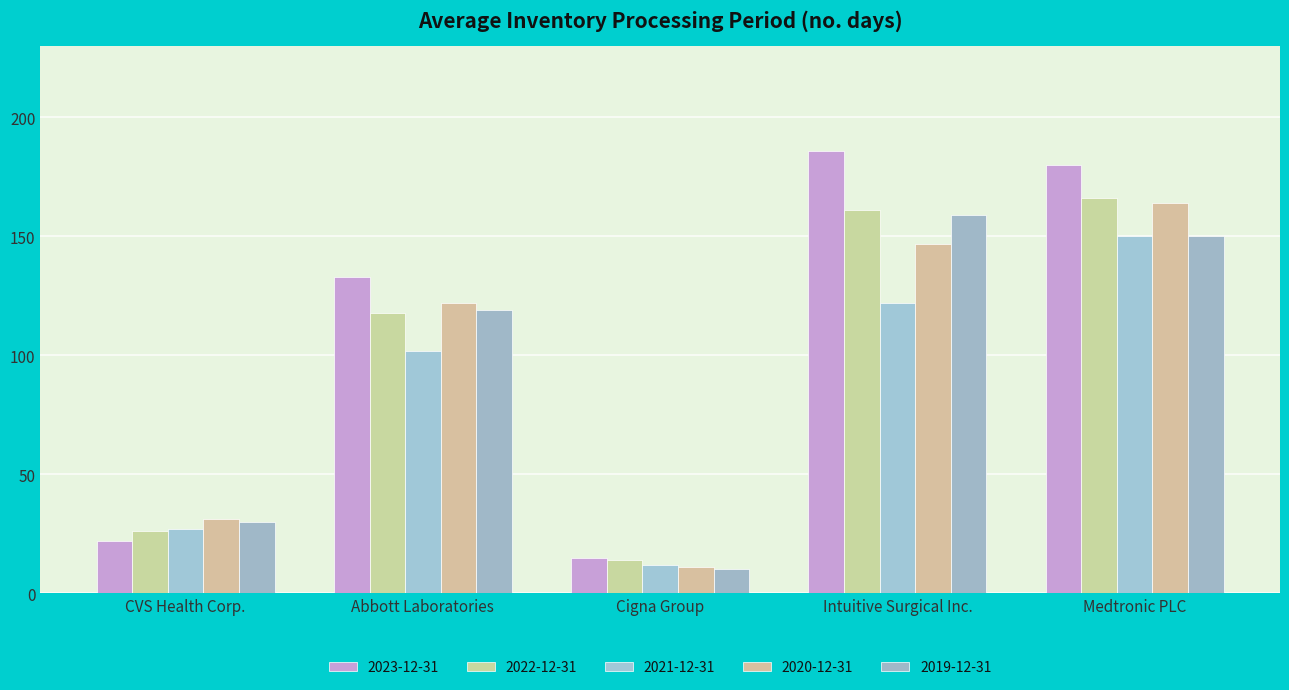

What is the value of the 2019-12-31 bar at the 1st from the left?

30